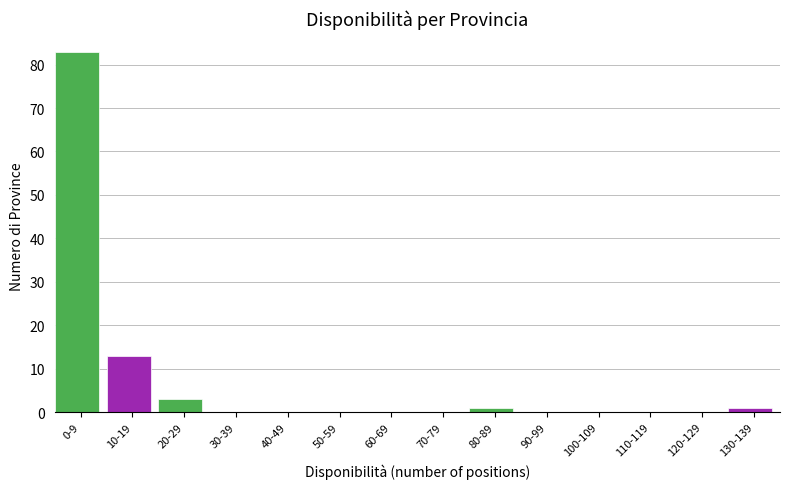

Reading left to right, list all the values displayed in this chart.

0-9=83	10-19=13	20-29=3	30-39=0	40-49=0	50-59=0	60-69=0	70-79=0	80-89=1	90-99=0	100-109=0	110-119=0	120-129=0	130-139=1